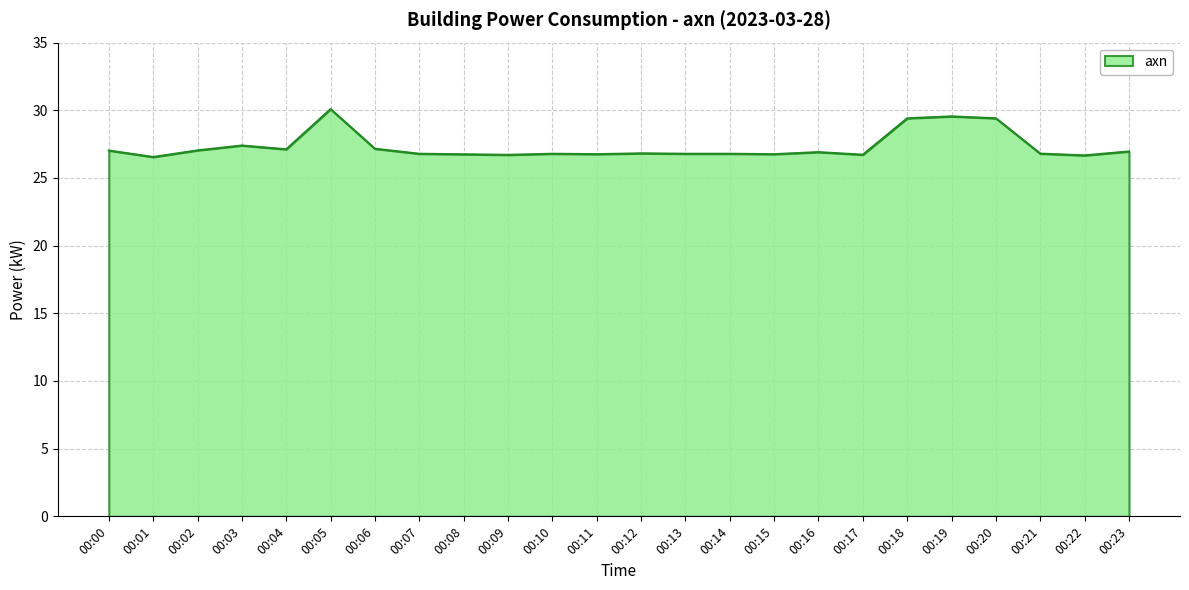

Approximately how many times larger is the value at 00:13 compared to 00:10?

1.0